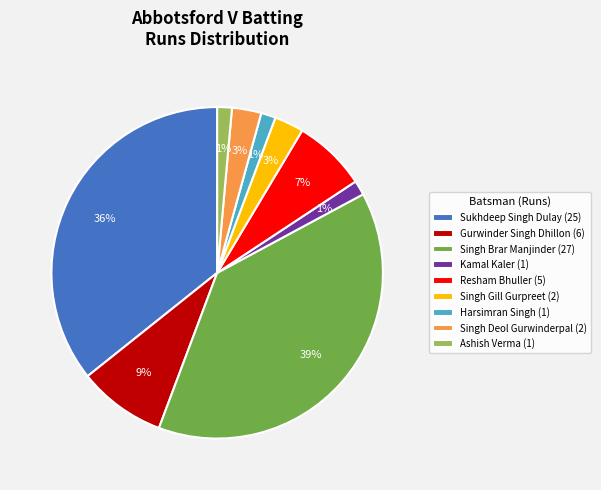

To the nearest percent, what is the average slice percentage?

11%